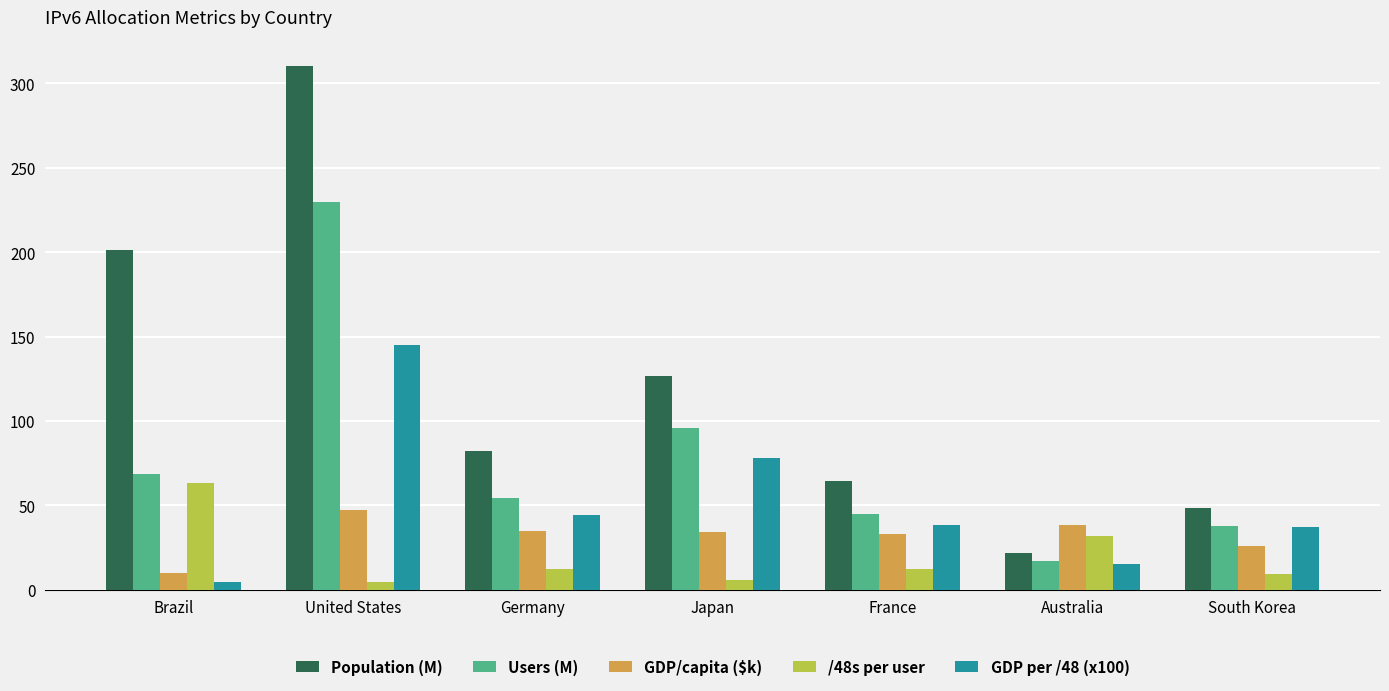

What is the difference between the maximum and minimum values in the Population (M) series?

288.8